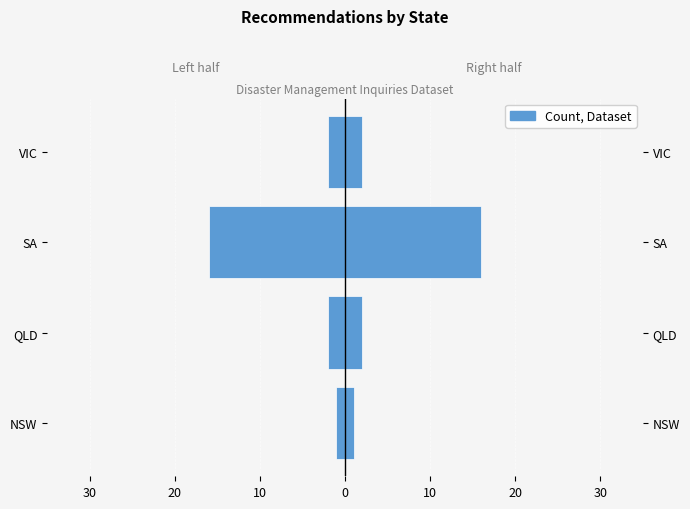

True or false: Left half has a value of -16 at SA.

True